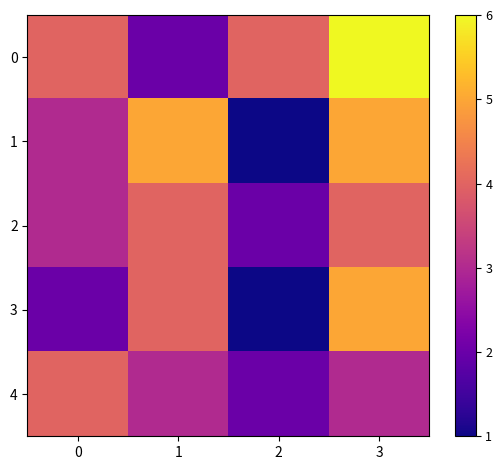

Rank the series by their maximum value, from highest to lowest.

0, 1, 3, 2, 4